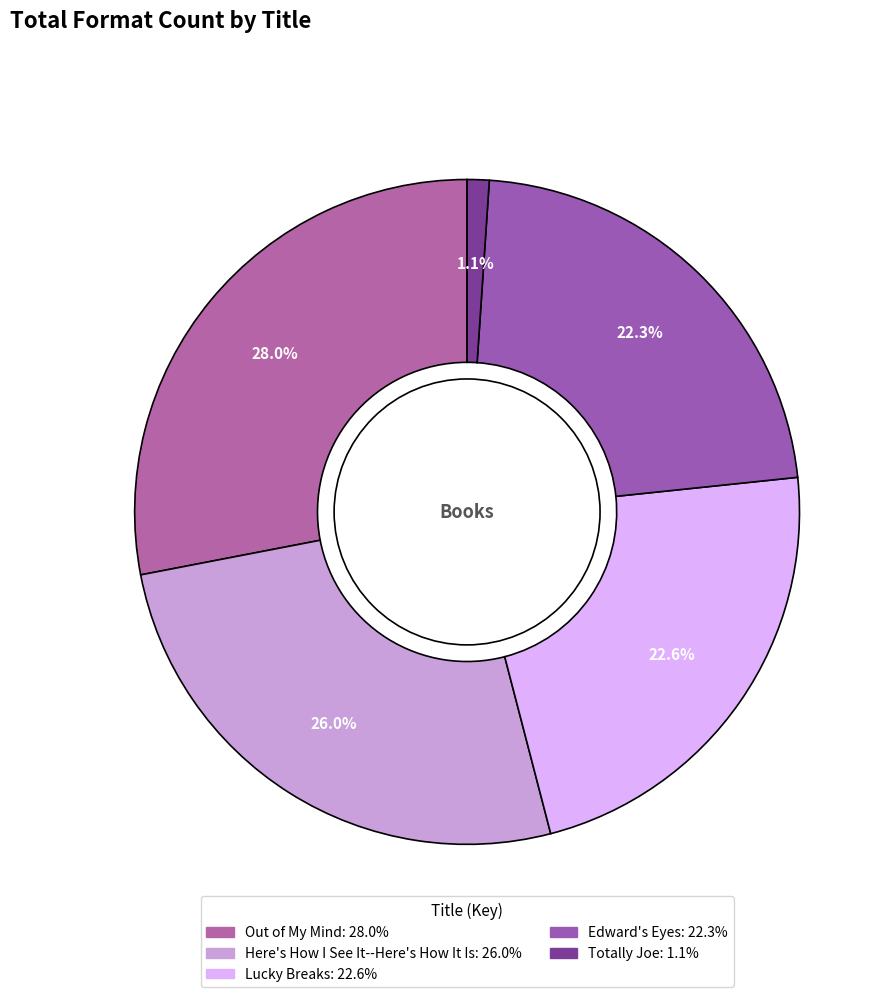

To the nearest percent, what percentage of the pie is Edward's Eyes?

22%